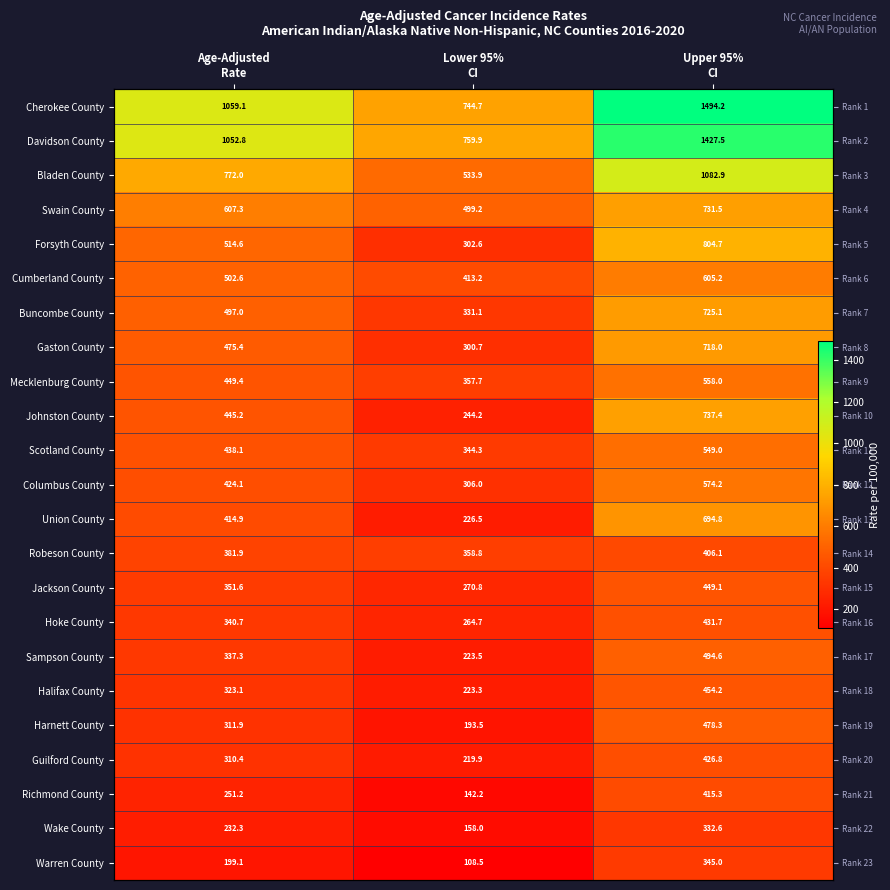

Where is Wake County nearest to the value 245?

Age-Adjusted Rate